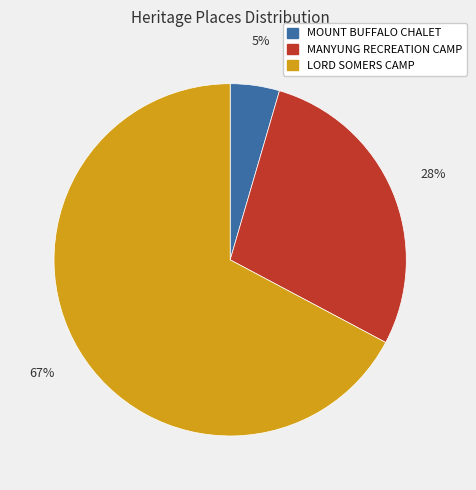

To the nearest percent, what percentage of the pie is LORD SOMERS CAMP?

67%